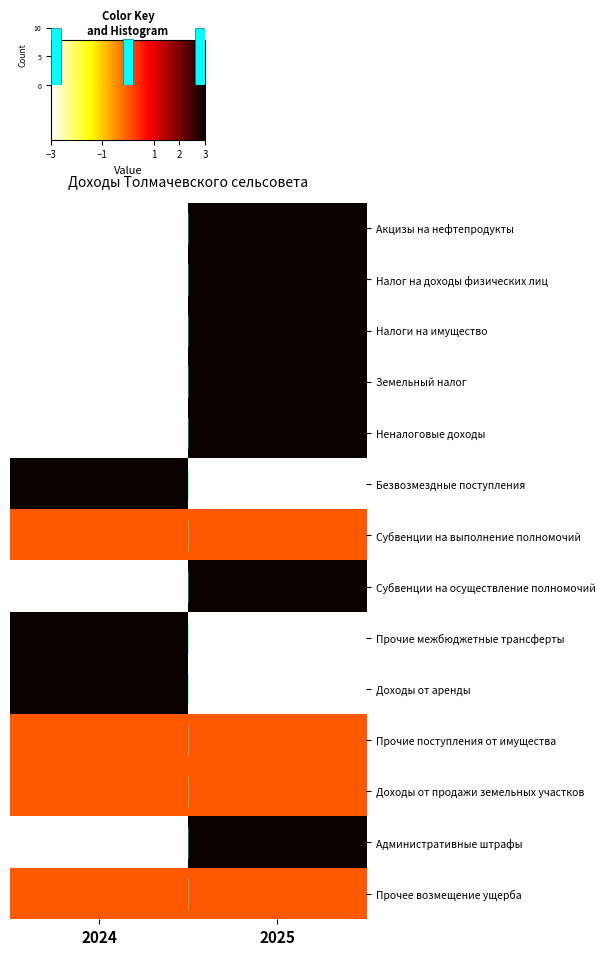

Reading left to right, what are all the values shown in this chart?

Акцизы на нефтепродукты: 2024=-3	2025=3
Налог на доходы физических лиц: 2024=-3	2025=3
Налоги на имущество: 2024=-3	2025=3
Земельный налог: 2024=-3	2025=3
Неналоговые доходы: 2024=-3	2025=3
Безвозмездные поступления: 2024=3	2025=-3
Субвенции на выполнение полномочий: 2024=0	2025=0
Субвенции на осуществление полномочий: 2024=-3	2025=3
Прочие межбюджетные трансферты: 2024=3	2025=-3
Доходы от аренды: 2024=3	2025=-3
Прочие поступления от имущества: 2024=0	2025=0
Доходы от продажи земельных участков: 2024=0	2025=0
Административные штрафы: 2024=-3	2025=3
Прочее возмещение ущерба: 2024=0	2025=0